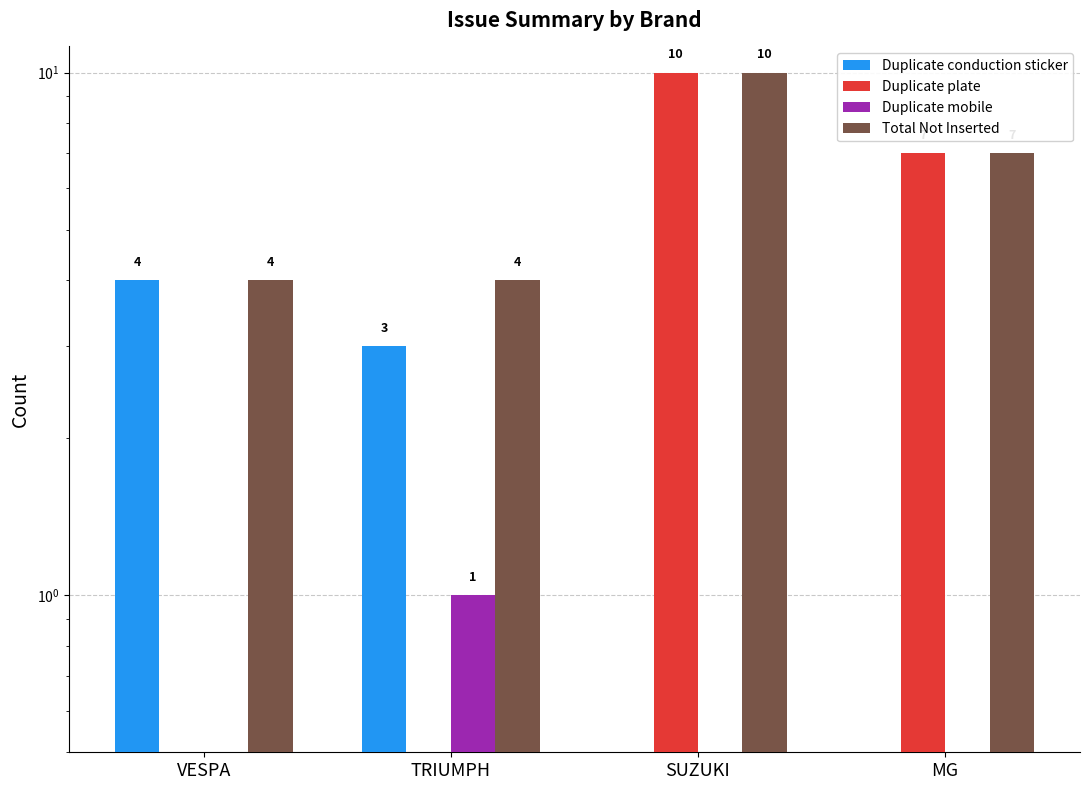

Which series has the largest total across all categories?

Total Not Inserted